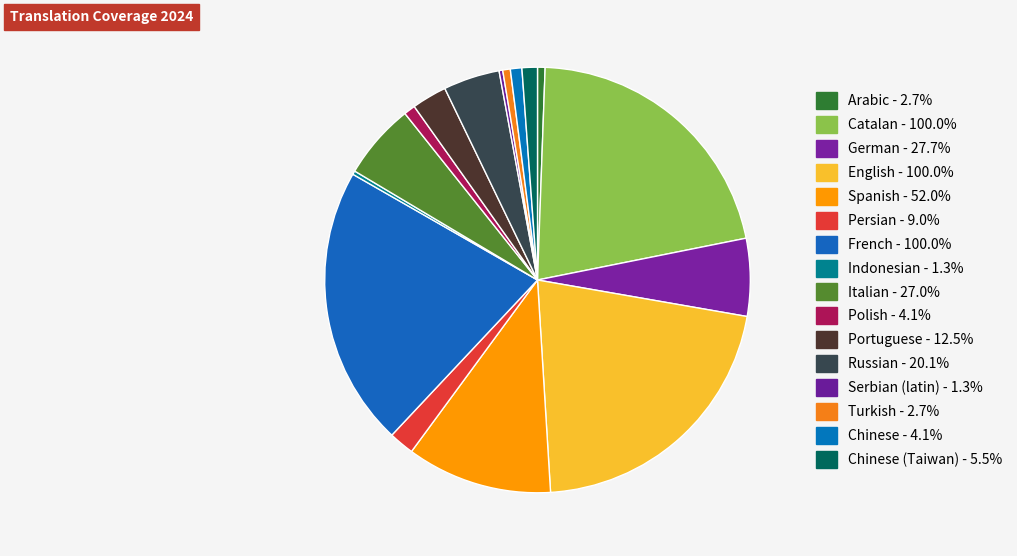

Is there any slice that represents more than half of the pie?

No